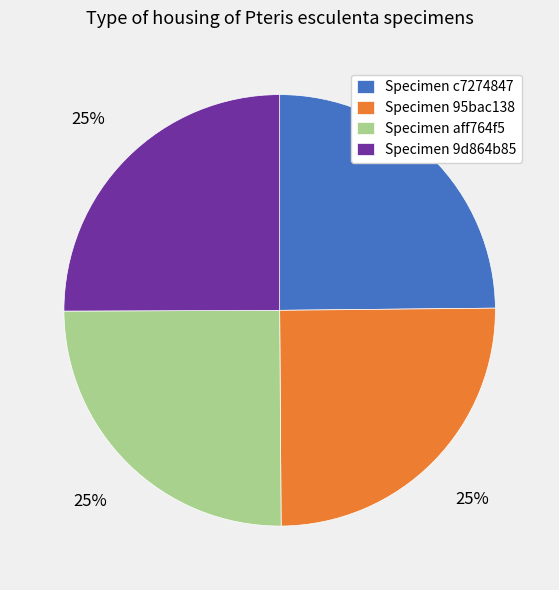

What percentage is the Specimen 9d864b85 slice, to the nearest percent?

25%